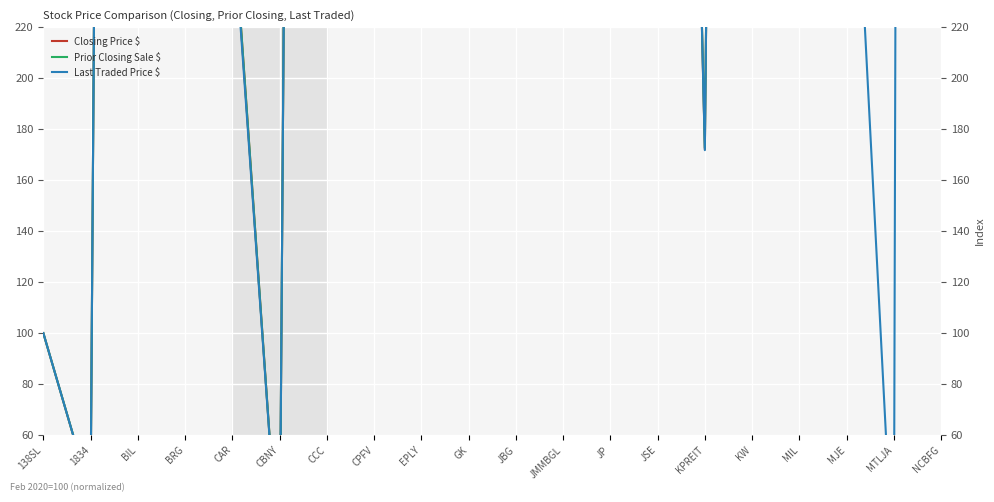

What is the difference between the second highest and minimum values in the Prior Closing Sale $ series?

2613.3